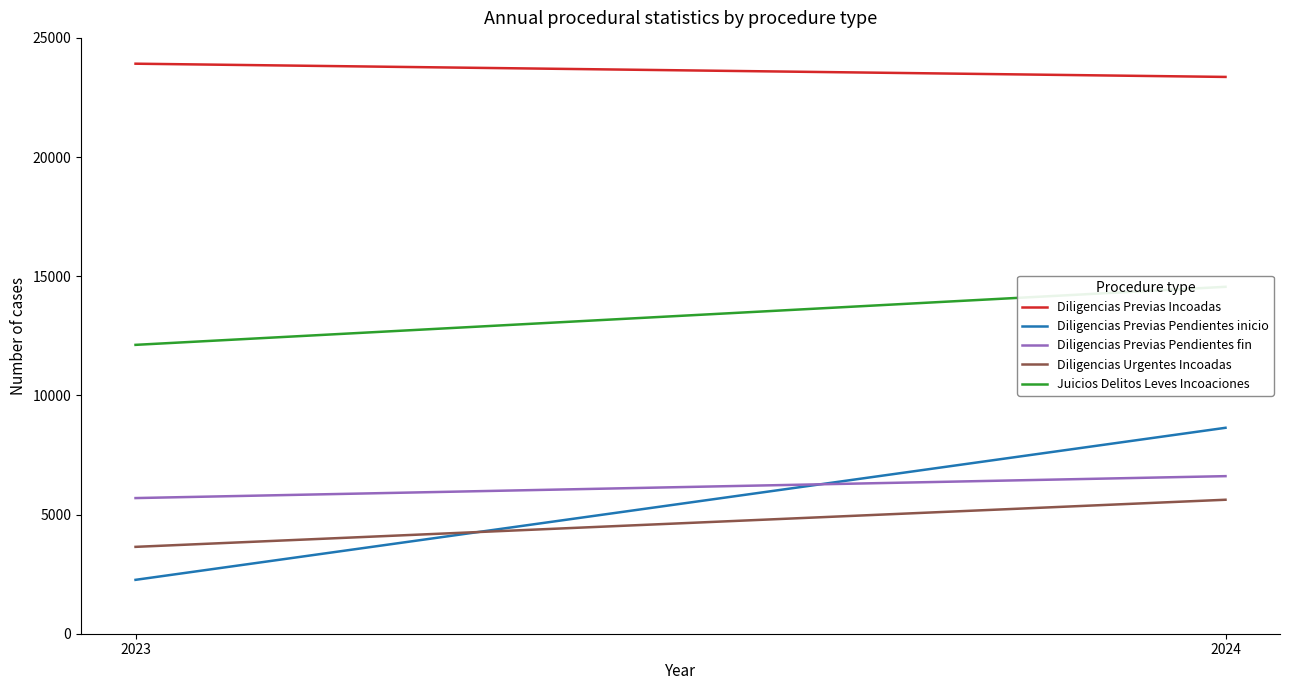

What is the value of the Juicios Delitos Leves Incoaciones point at the 2nd from the left?

14557